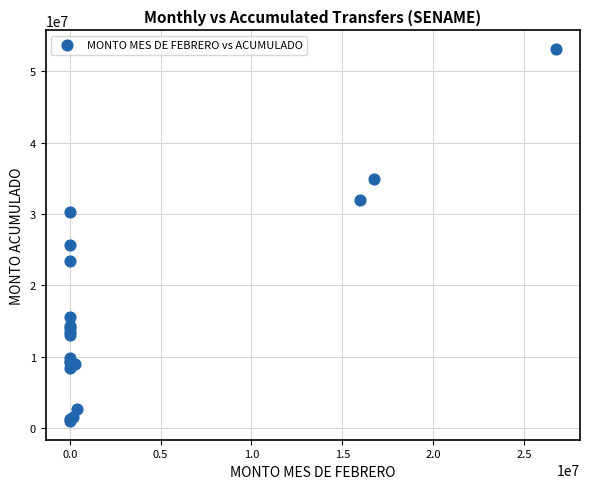

What Y value in the scatter plot is closest to 27051434?

25710411